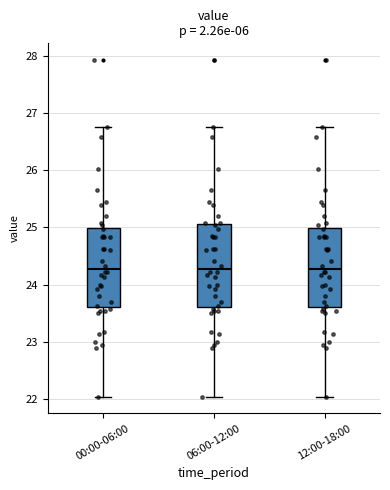

Reading left to right, read every box against the y-axis: the position of its median line, the range the box covers, and the ends of its whiskers. The values are not printed on the chart, so give them approximately, as read against the axis.

00:00-06:00: median 24.3, box 23.6 to 25.0, whiskers 22.1 to 26.8
06:00-12:00: median 24.3, box 23.6 to 25.1, whiskers 22.1 to 26.8
12:00-18:00: median 24.3, box 23.6 to 25.0, whiskers 22.1 to 26.8